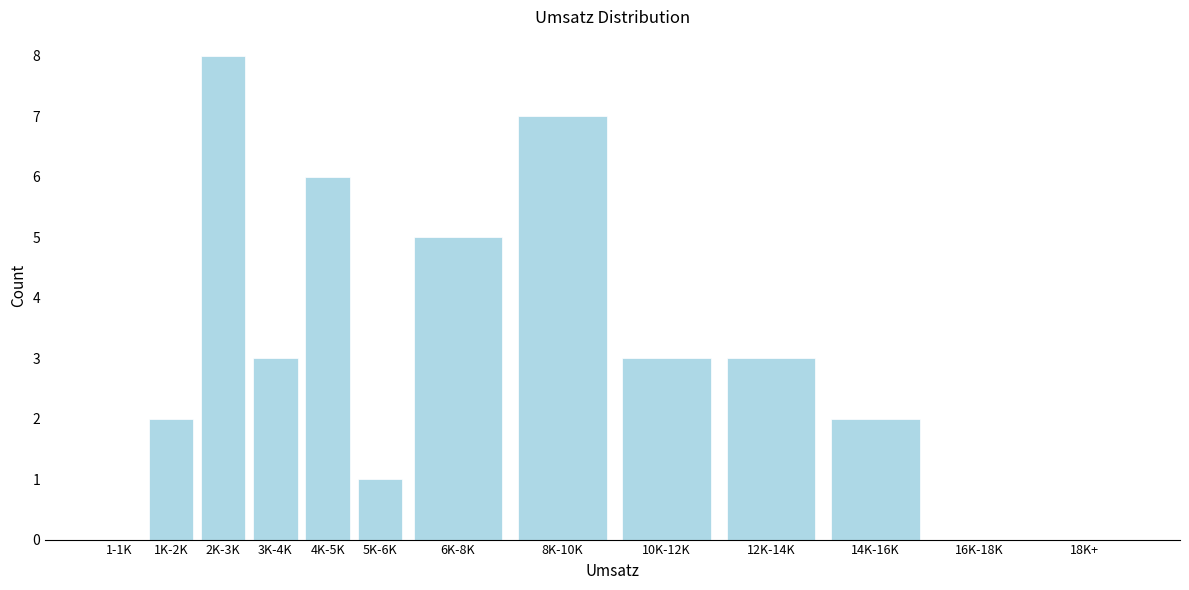

Reading left to right, transcribe all the data shown in this chart.

1-1K=0	1K-2K=2	2K-3K=8	3K-4K=3	4K-5K=6	5K-6K=1	6K-8K=5	8K-10K=7	10K-12K=3	12K-14K=3	14K-16K=2	16K-18K=0	18K+=0